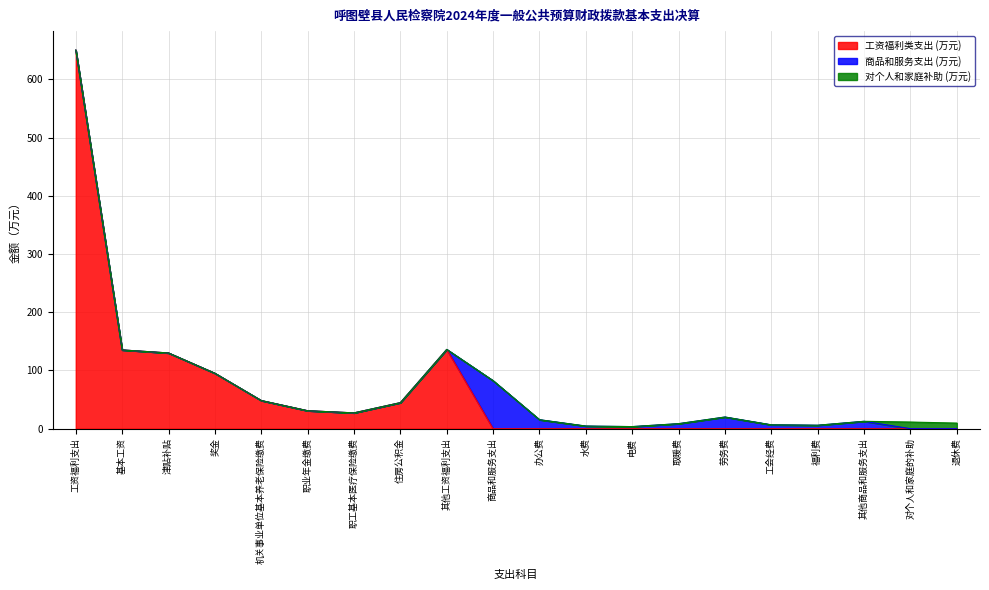

What is the label of the 8th point from the left?

住房公积金